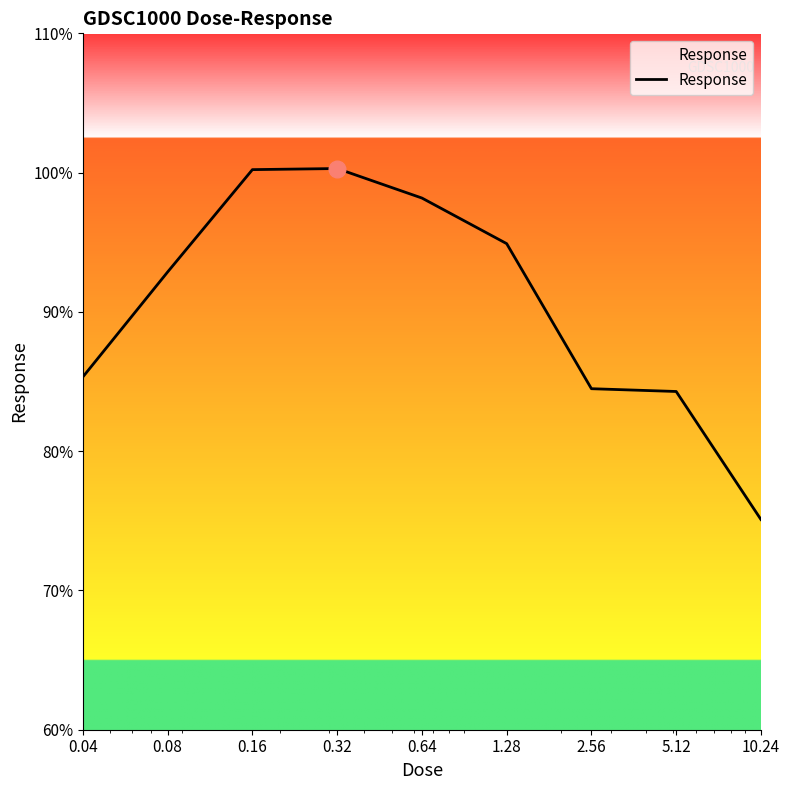

Is this an area chart (filled region under the line)?

No